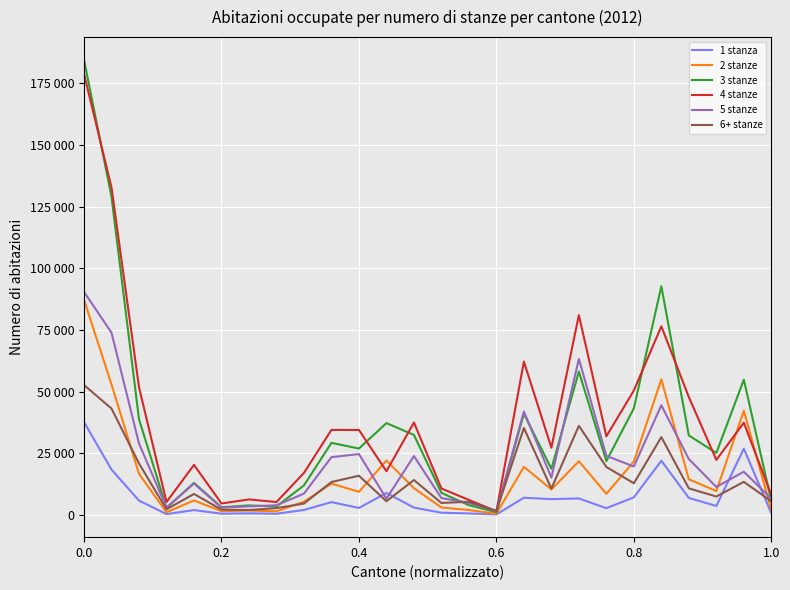

What is the difference between the maximum and second lowest values in the 5 stanze series?

87488